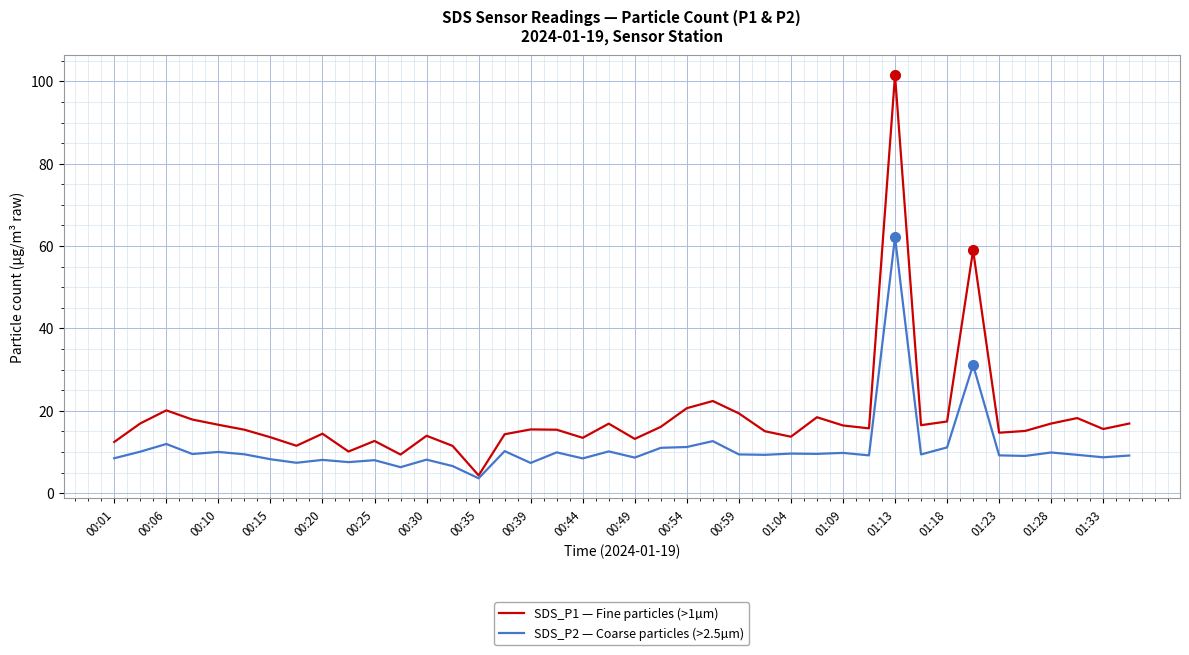

What is the minimum value shown in the chart?

3.6